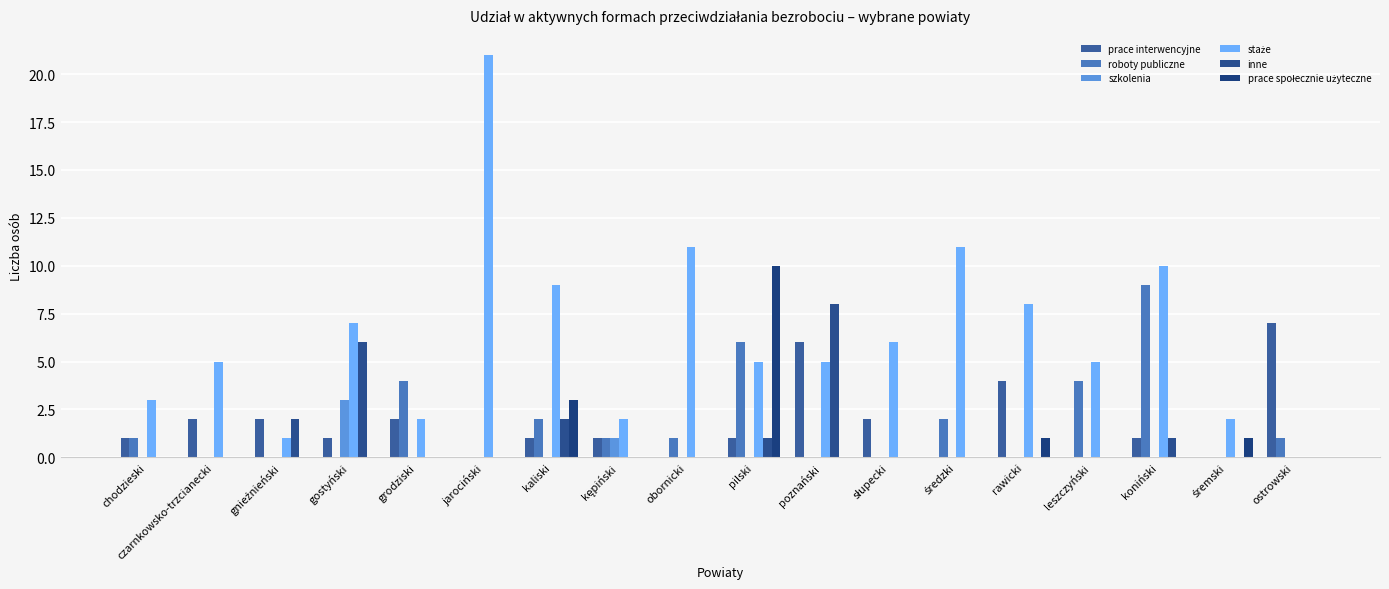

Reading left to right, transcribe all the data shown in this chart.

prace interwencyjne: chodzieski=1	czarnkowsko-trzcianecki=2	gnieźnieński=2	gostyński=1	grodziski=2	jarociński=0	kaliski=1	kępiński=1	obornicki=0	pilski=1	poznański=6	słupecki=2	średzki=0	rawicki=4	leszczyński=0	koniński=1	śremski=0	ostrowski=7
roboty publiczne: chodzieski=1	czarnkowsko-trzcianecki=0	gnieźnieński=0	gostyński=0	grodziski=4	jarociński=0	kaliski=2	kępiński=1	obornicki=1	pilski=6	poznański=0	słupecki=0	średzki=2	rawicki=0	leszczyński=4	koniński=9	śremski=0	ostrowski=1
szkolenia: chodzieski=0	czarnkowsko-trzcianecki=0	gnieźnieński=0	gostyński=3	grodziski=0	jarociński=0	kaliski=0	kępiński=1	obornicki=0	pilski=0	poznański=0	słupecki=0	średzki=0	rawicki=0	leszczyński=0	koniński=0	śremski=0	ostrowski=0
staże: chodzieski=3	czarnkowsko-trzcianecki=5	gnieźnieński=1	gostyński=7	grodziski=2	jarociński=21	kaliski=9	kępiński=2	obornicki=11	pilski=5	poznański=5	słupecki=6	średzki=11	rawicki=8	leszczyński=5	koniński=10	śremski=2	ostrowski=0
inne: chodzieski=0	czarnkowsko-trzcianecki=0	gnieźnieński=2	gostyński=6	grodziski=0	jarociński=0	kaliski=2	kępiński=0	obornicki=0	pilski=1	poznański=8	słupecki=0	średzki=0	rawicki=0	leszczyński=0	koniński=1	śremski=0	ostrowski=0
prace społecznie użyteczne: chodzieski=0	czarnkowsko-trzcianecki=0	gnieźnieński=0	gostyński=0	grodziski=0	jarociński=0	kaliski=3	kępiński=0	obornicki=0	pilski=10	poznański=0	słupecki=0	średzki=0	rawicki=1	leszczyński=0	koniński=0	śremski=1	ostrowski=0